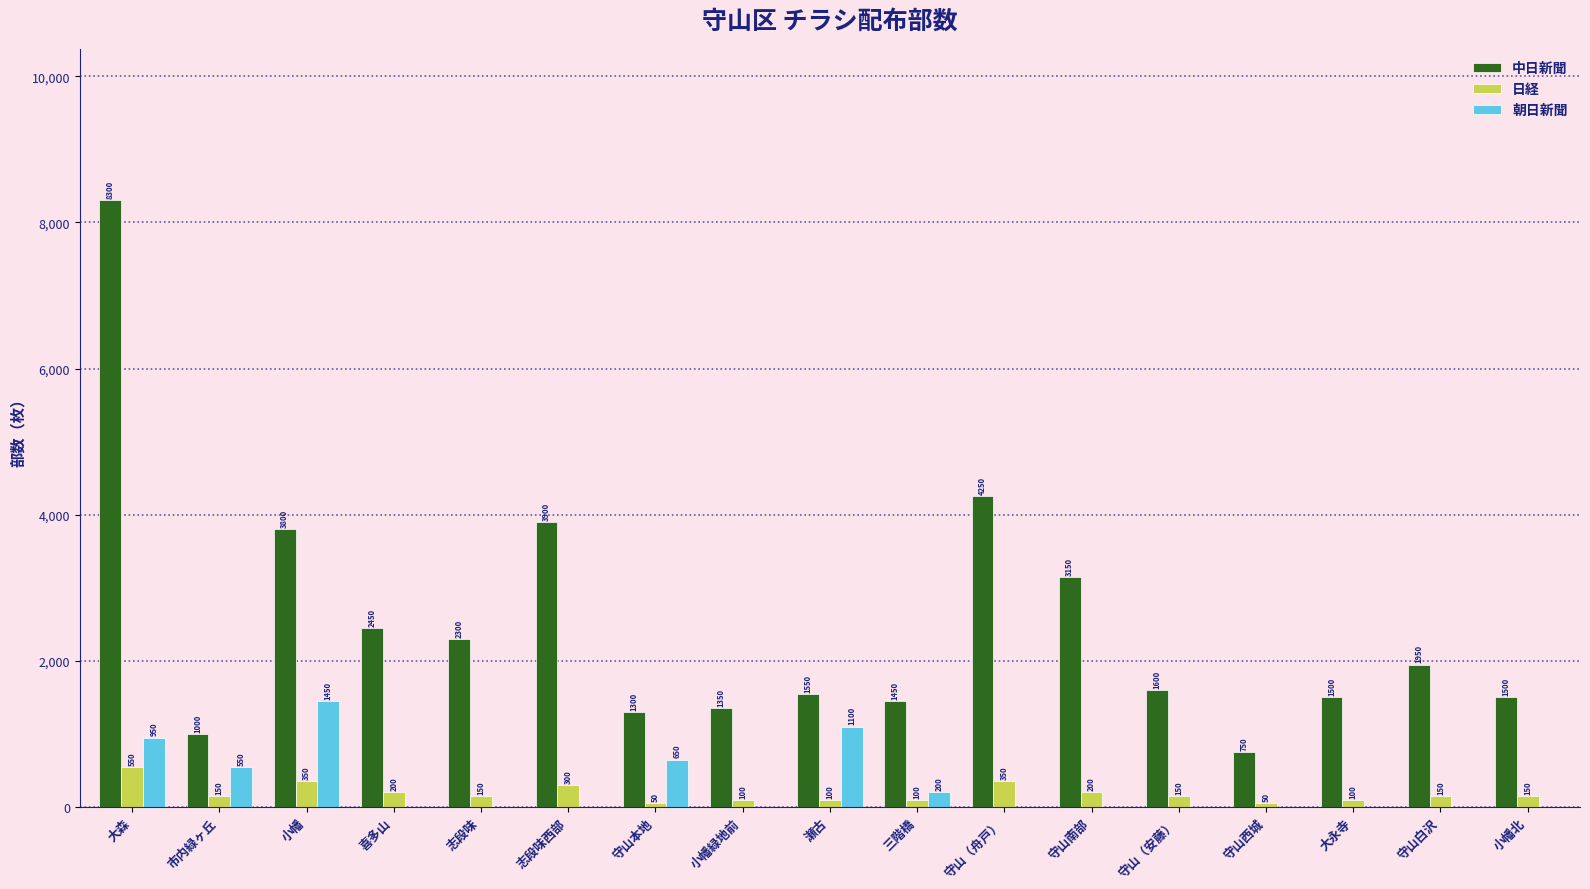

What are all the series names shown in the legend?

中日新聞, 日経, 朝日新聞